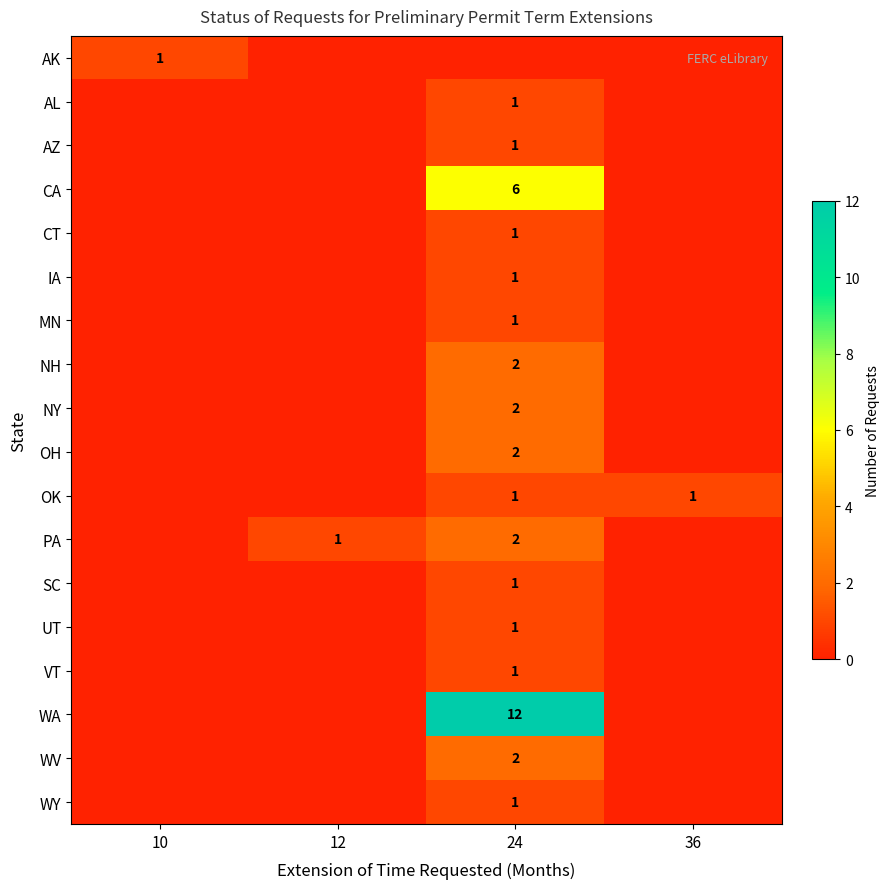

True or false: PA has a value of 0 at 12.

False